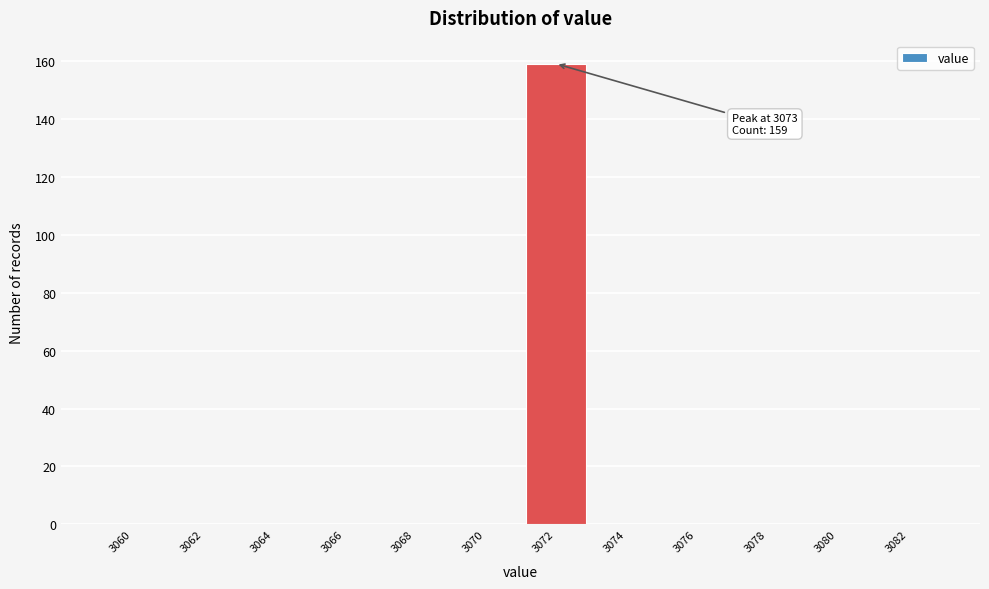

Reading left to right, transcribe all the data shown in this chart.

3060=0	3062=0	3064=0	3066=0	3068=0	3070=0	3072=159	3074=0	3076=0	3078=0	3080=0	3082=0